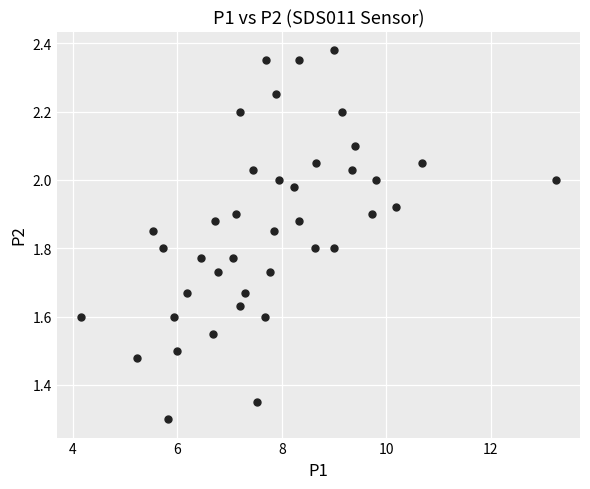

What Y value in the scatter plot is closest to 1?

1.3